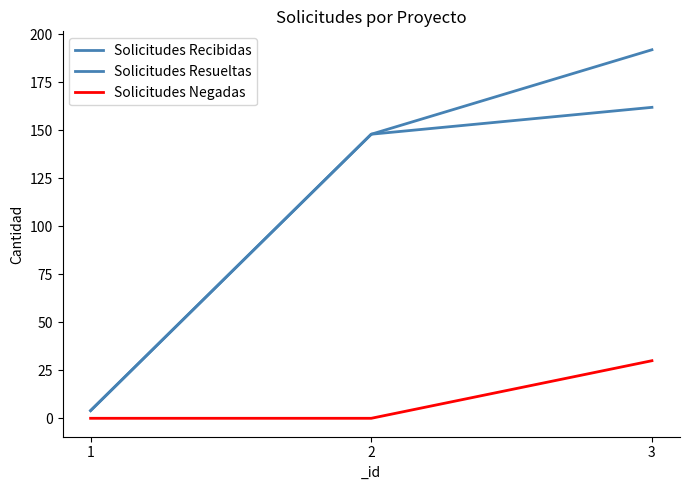

Which series has the widest spread of values?

Solicitudes Recibidas